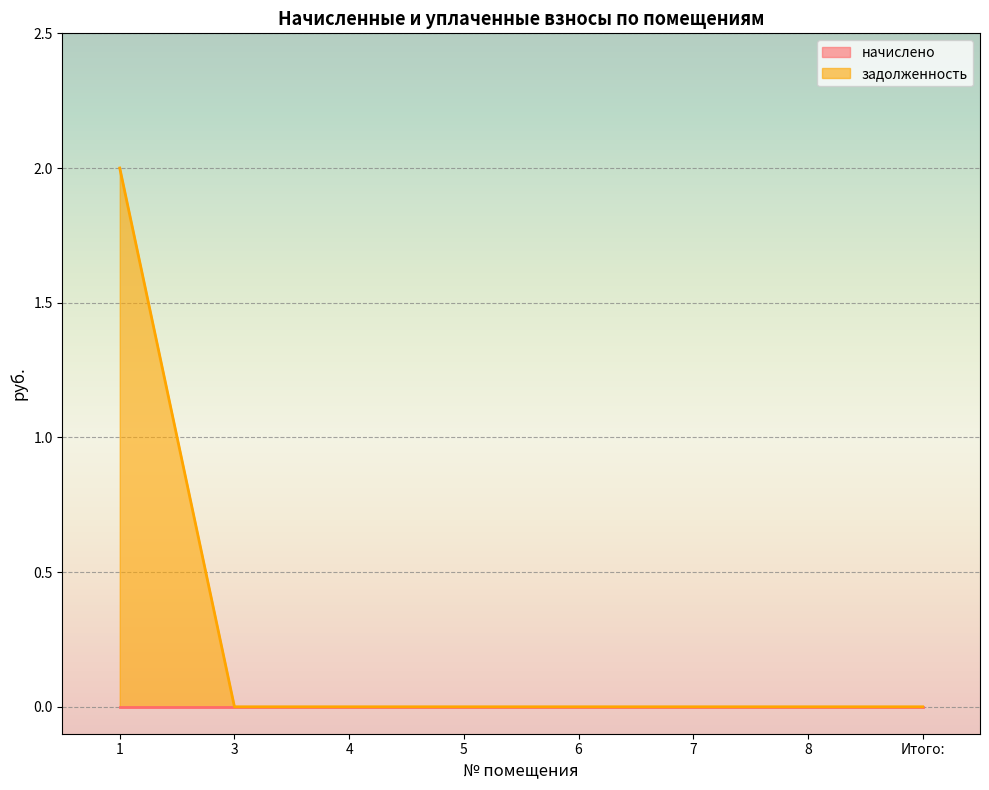

The chart shows a value of -1 at 7. True or false?

False